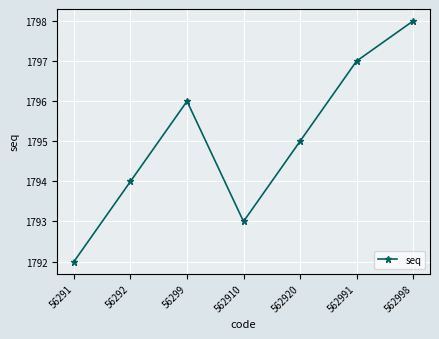

Rank the categories by value from lowest to highest.

56291, 562910, 56292, 562920, 56299, 562991, 562998